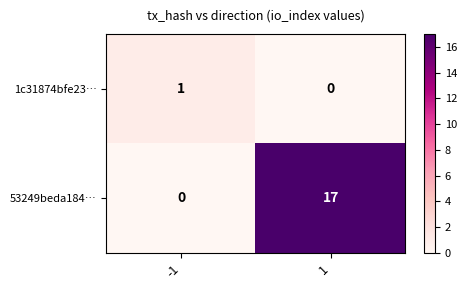

At which category is the sum across all series the highest?

1